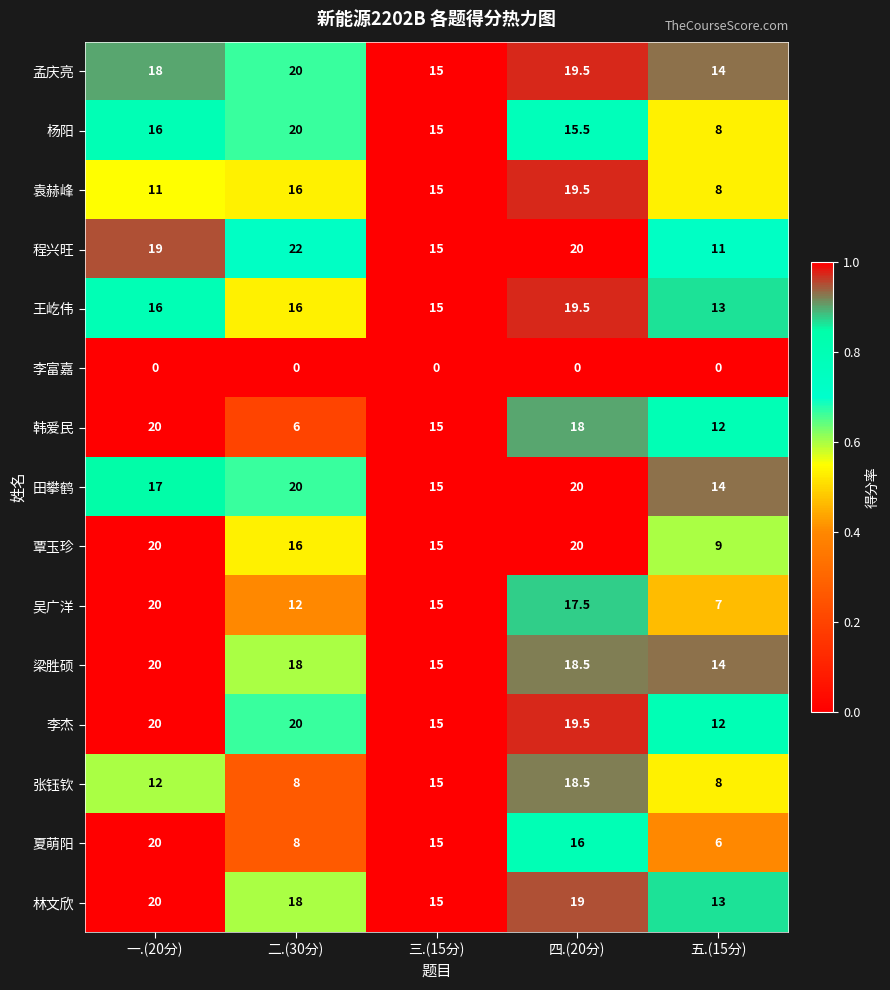

Count the number of data series in this chart.

15